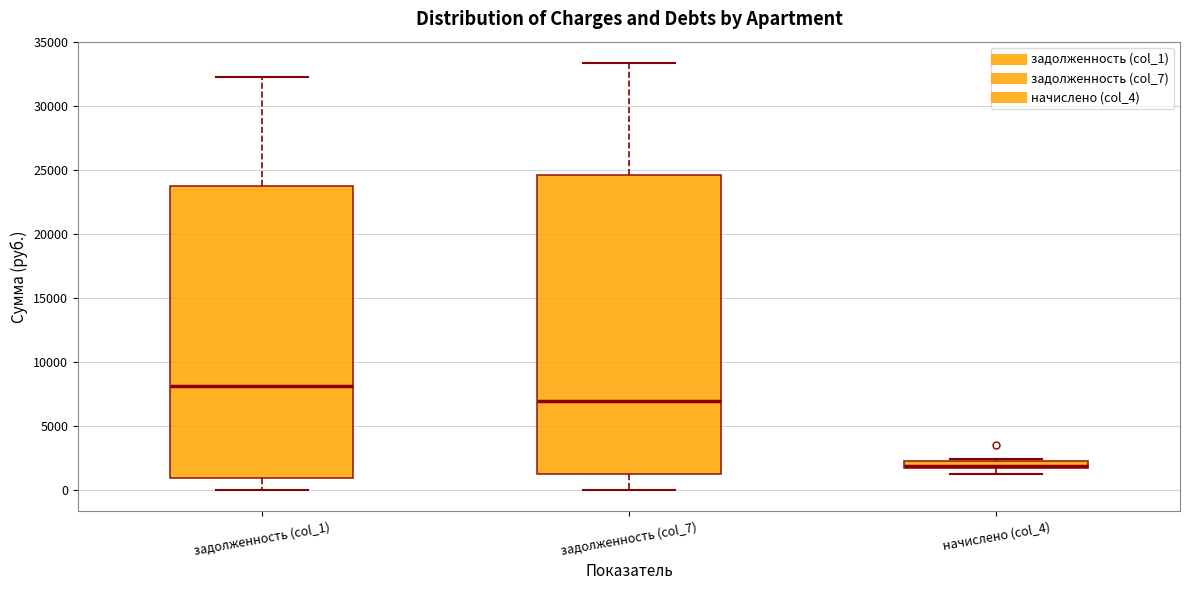

Where does the median line of the box for задолженность (col_1) sit on the y-axis? The values are not printed on the chart, so give them approximately, as read against the axis.

8000